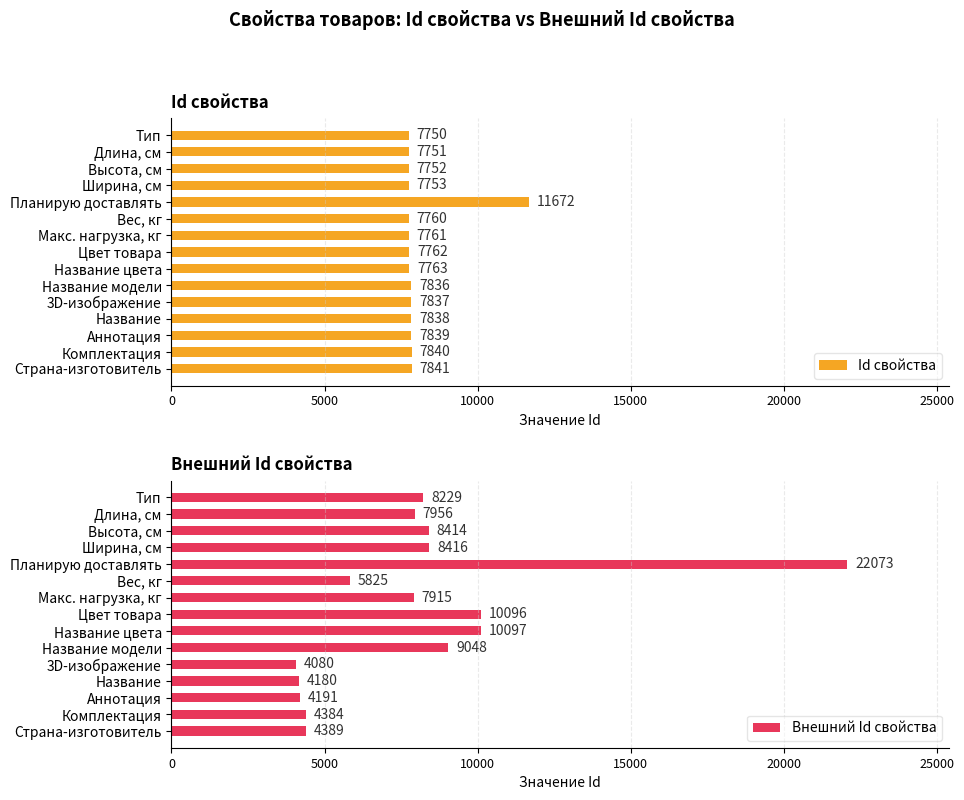

What is the difference between the maximum and minimum values in the Id свойства series?

3922